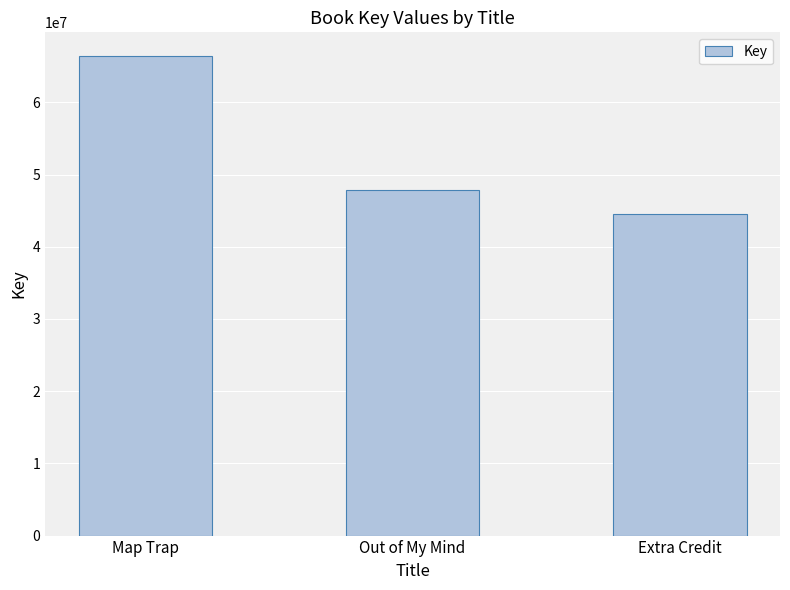

What is the difference between the maximum and minimum values?

21882033